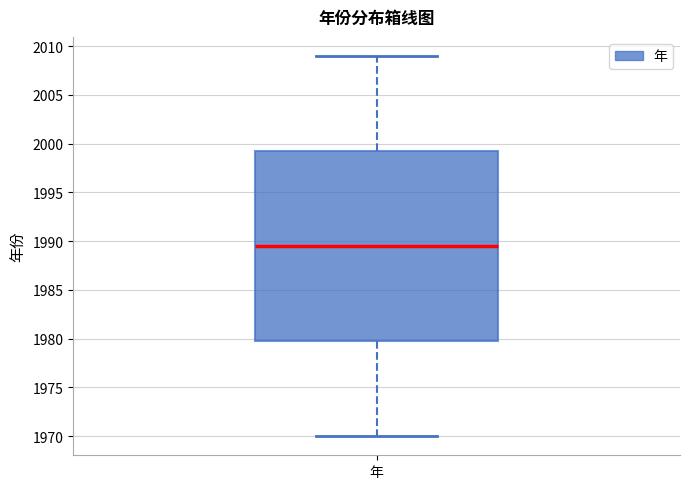

Transcribe this box plot: give where the median line is, the range the box spans, and where the two whiskers end, as read against the y-axis. The values are not printed on the chart, so give them approximately, as read against the axis.

median 1989.5, box 1980.0 to 1999.5, whiskers 1970.0 to 2009.0